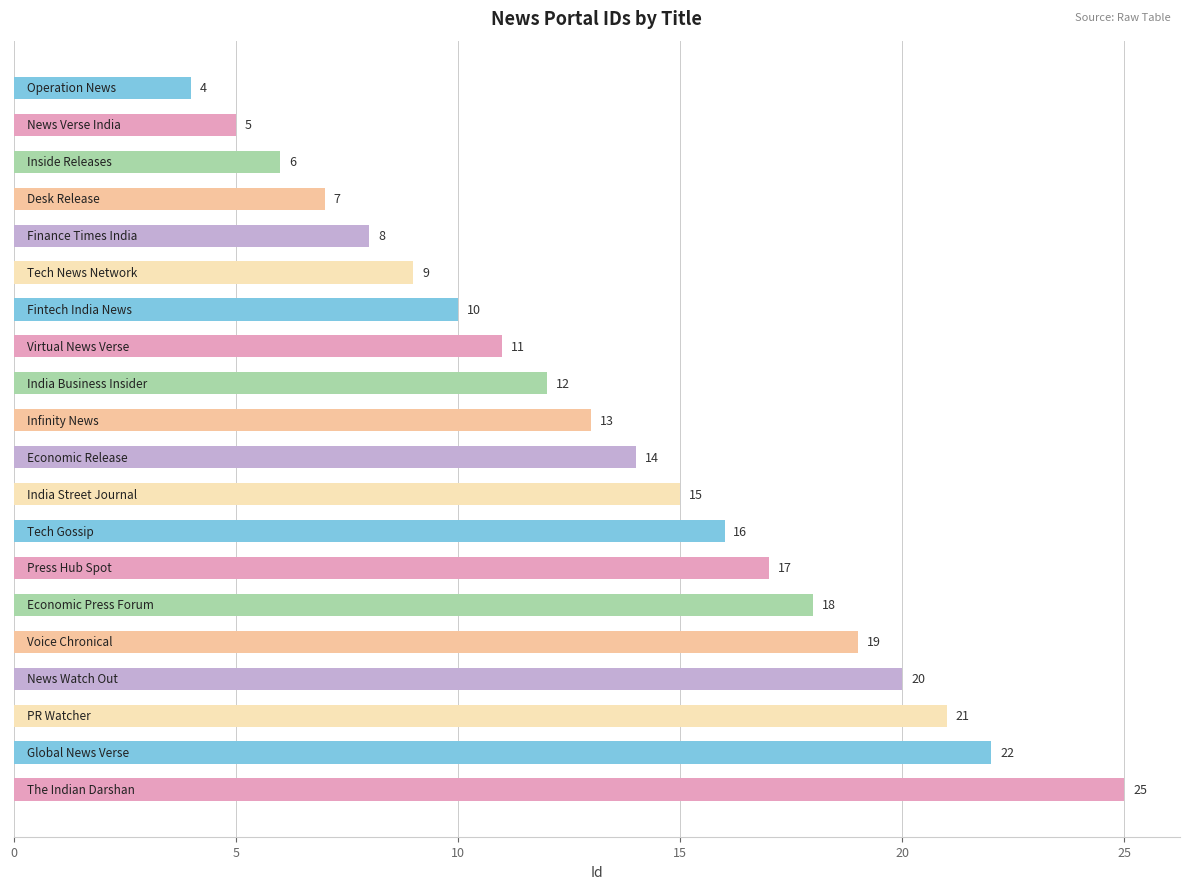

What is the maximum value shown in the chart?

25